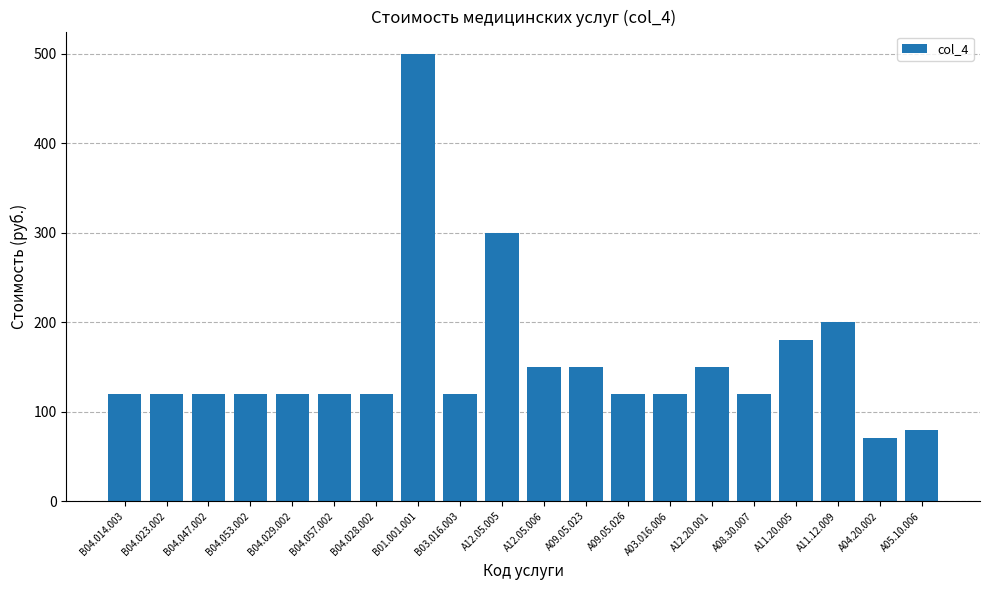

What is the smallest value displayed?

70